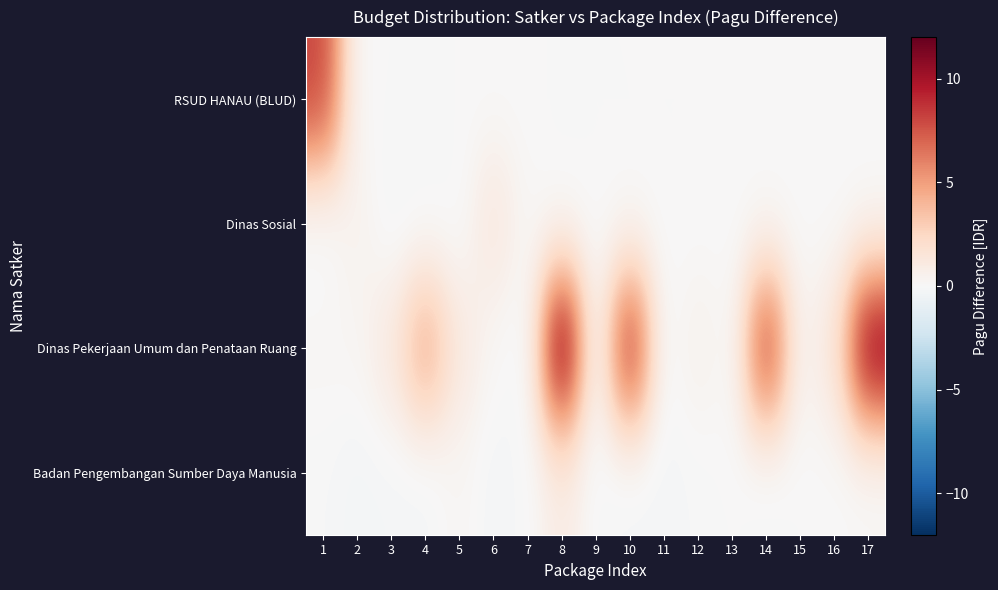

Reading left to right, what are all the values shown in this chart?

RSUD HANAU (BLUD): 1=8.1	2=0.0	3=0.0	4=0.0	5=0.0	6=0.0	7=0.0	8=0.0	9=0.0	10=0.0	11=0.0	12=0.0	13=0.0	14=0.0	15=0.0	16=0.0	17=0.0
Dinas Sosial: 1=-0.2	2=0.5	3=-0.2	4=-0.2	5=-0.1	6=1.4	7=0.1	8=-0.1	9=0.0	10=0.0	11=0.0	12=0.0	13=0.0	14=0.0	15=0.0	16=0.0	17=0.0
Dinas Pekerjaan Umum dan Penataan Ruang: 1=0.2	2=0.2	3=1.2	4=4.6	5=1.2	6=0.1	7=-0.3	8=12.0	9=-0.2	10=9.2	11=-0.2	12=0.6	13=-0.0	14=8.6	15=0.2	16=1.5	17=11.1
Badan Pengembangan Sumber Daya Manusia: 1=-0.1	2=-0.3	3=-0.2	4=-0.2	5=0.2	6=-0.2	7=-0.1	8=1.0	9=-0.1	10=-0.3	11=-0.2	12=-0.1	13=0.0	14=-0.2	15=0.0	16=0.0	17=0.0